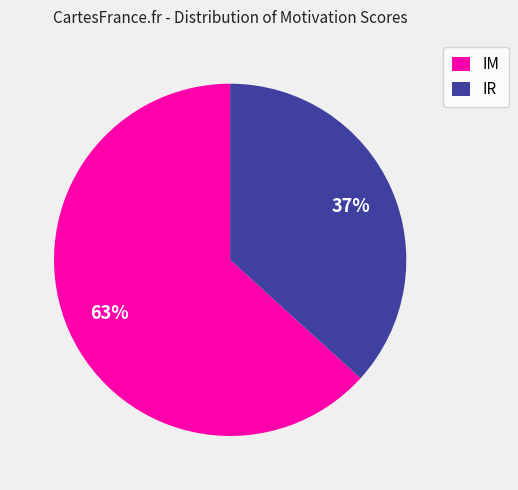

Which slice is the largest?

IM